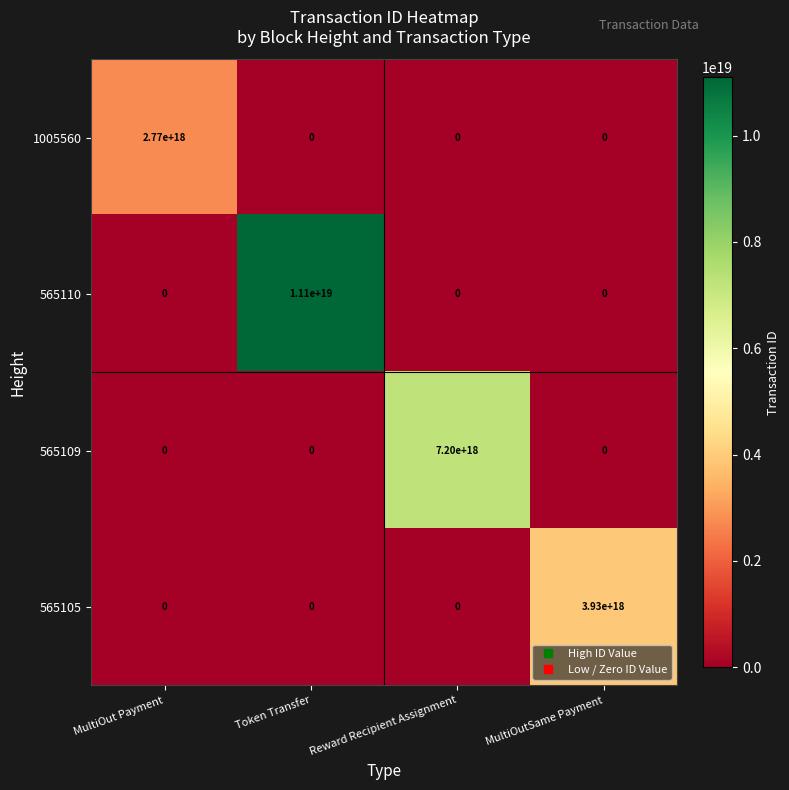

At which category is the sum across all series the highest?

Token Transfer